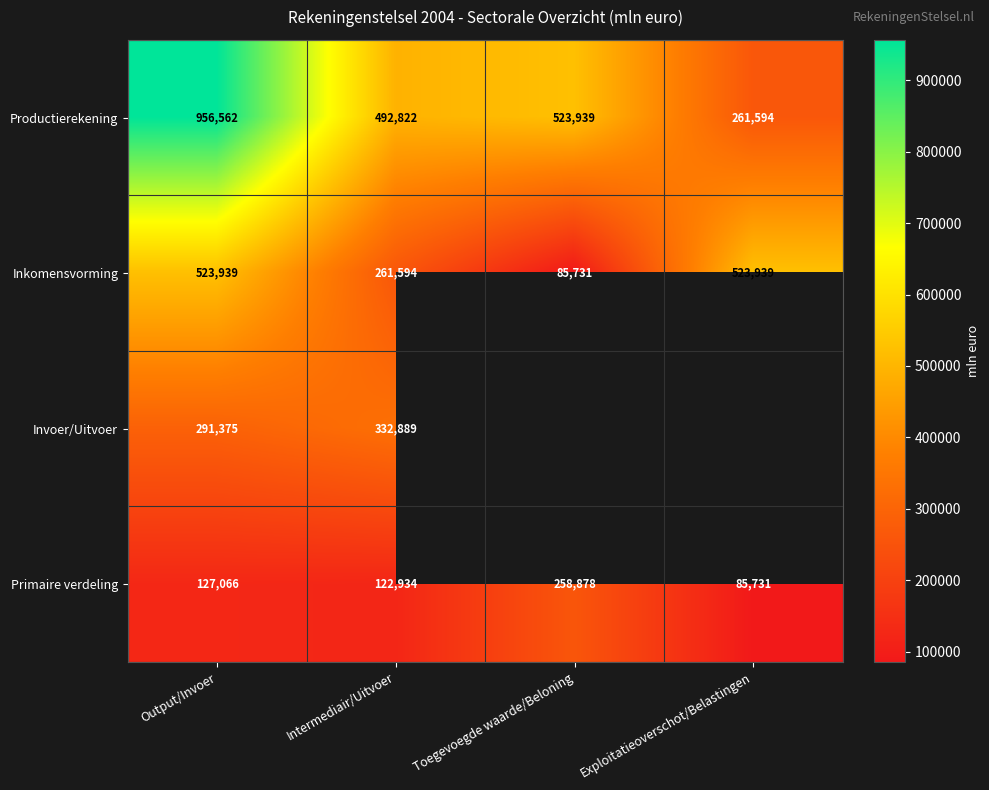

The value of Primaire verdeling at Output/Invoer is 127066. True or false?

True